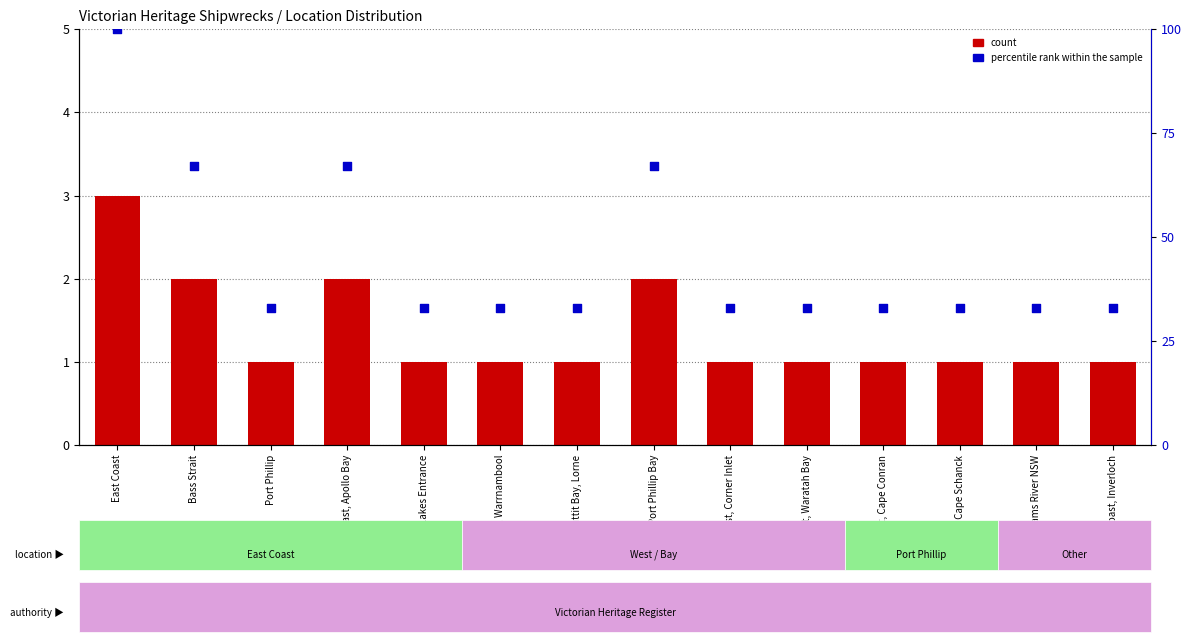

At which category is the sum across all series the highest?

East Coast